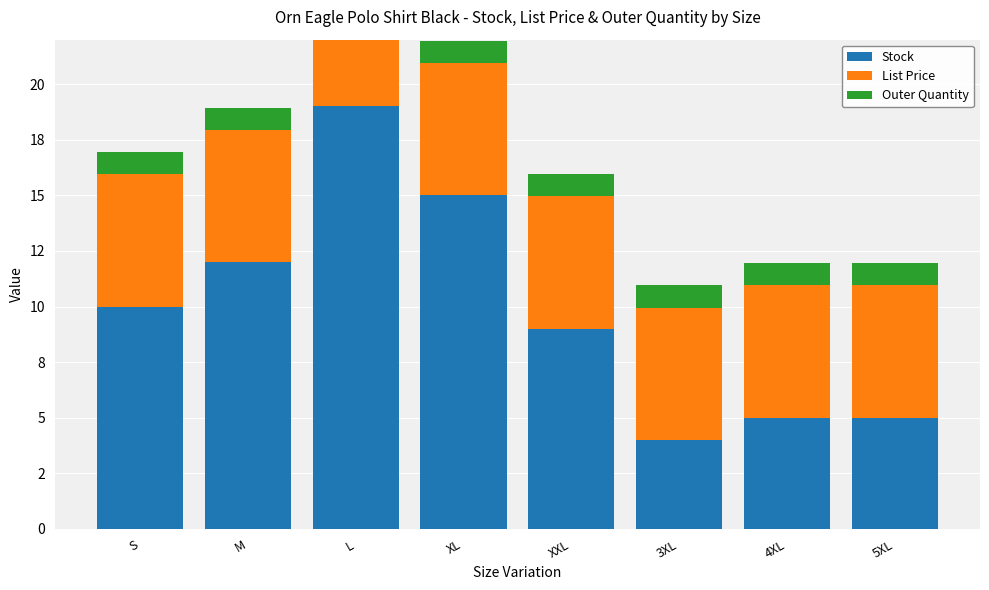

Is it true that List Price equals 5.9 at M?

True